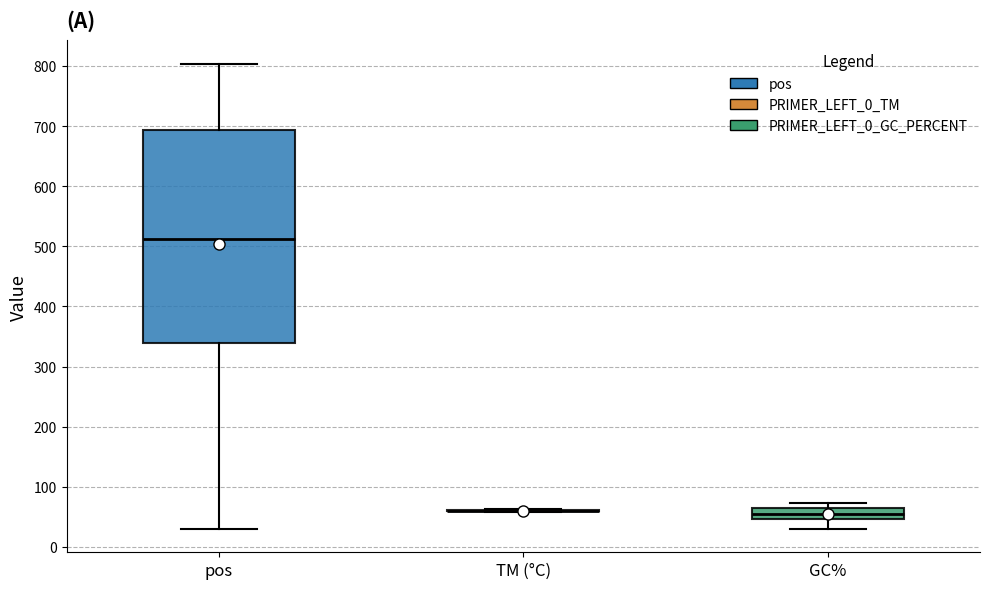

Where is the upper edge of the box for GC% on the y-axis? The values are not printed on the chart, so give them approximately, as read against the axis.

60